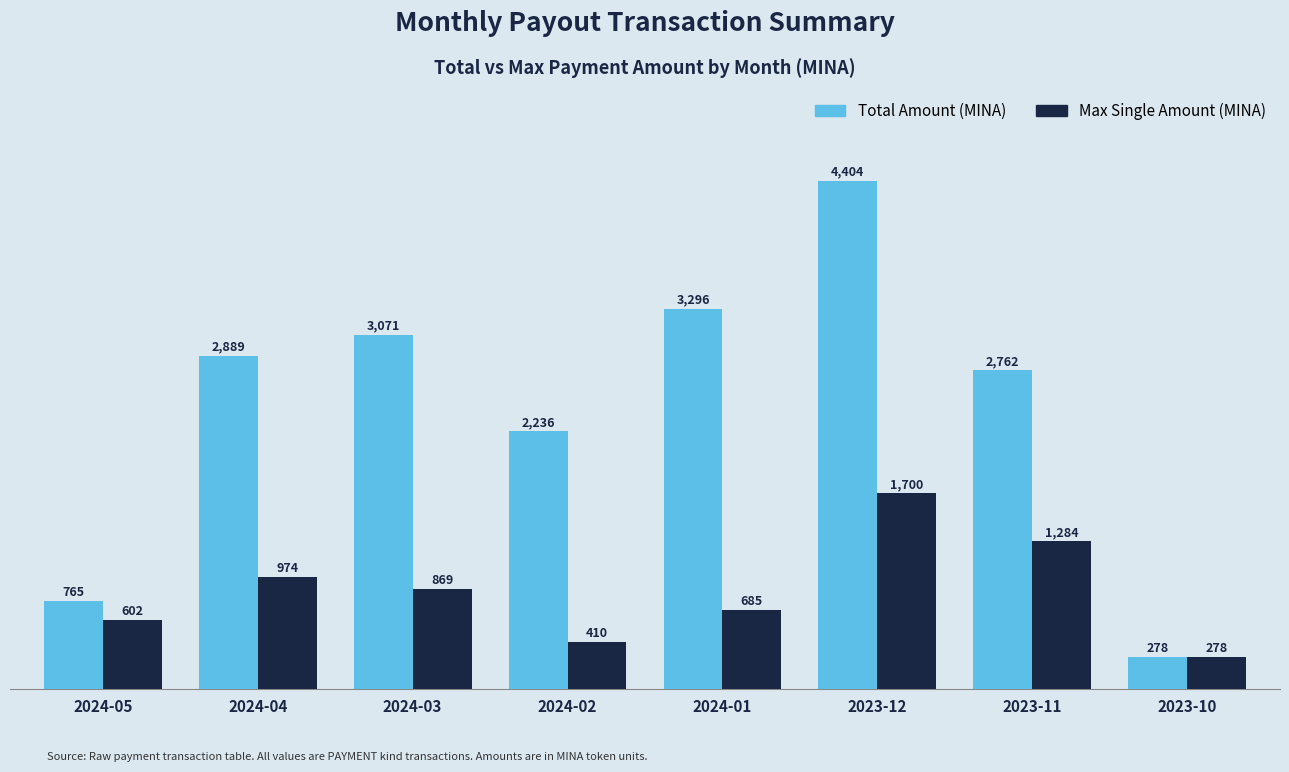

True or false: Max Single Amount (MINA) has a value of 685.0 at 2024-01.

True